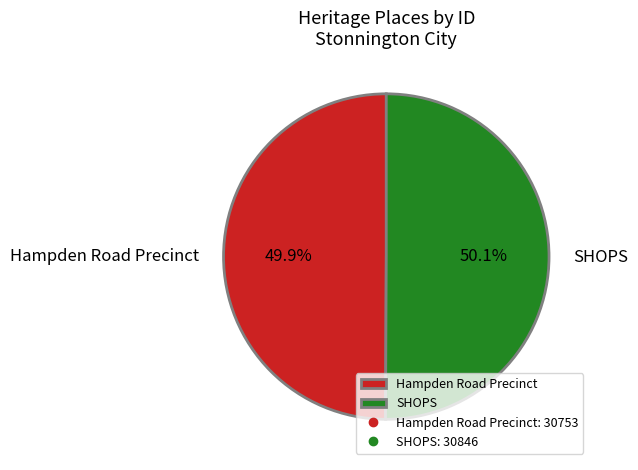

To the nearest percent, what percentage of the pie is Hampden Road Precinct?

50%